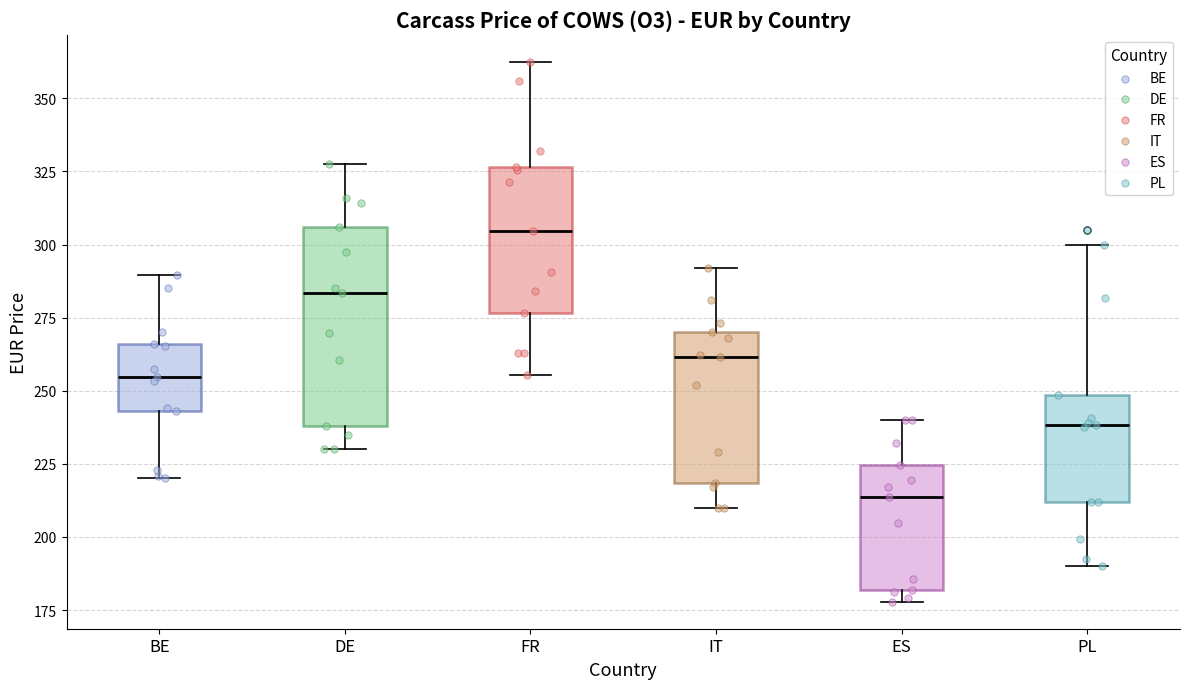

Where does the lower whisker of the box for DE end on the y-axis? The values are not printed on the chart, so give them approximately, as read against the axis.

230